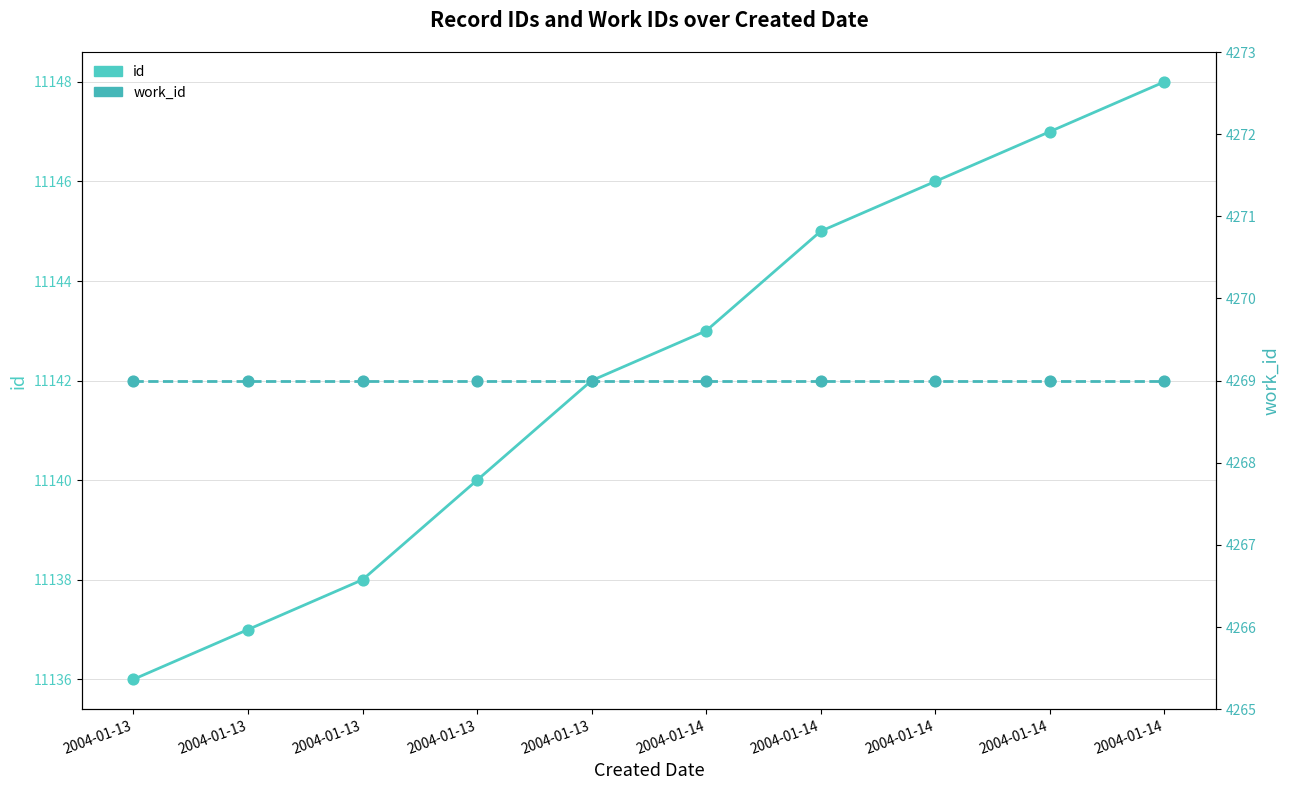

What are all the series names shown in the legend?

id, work_id